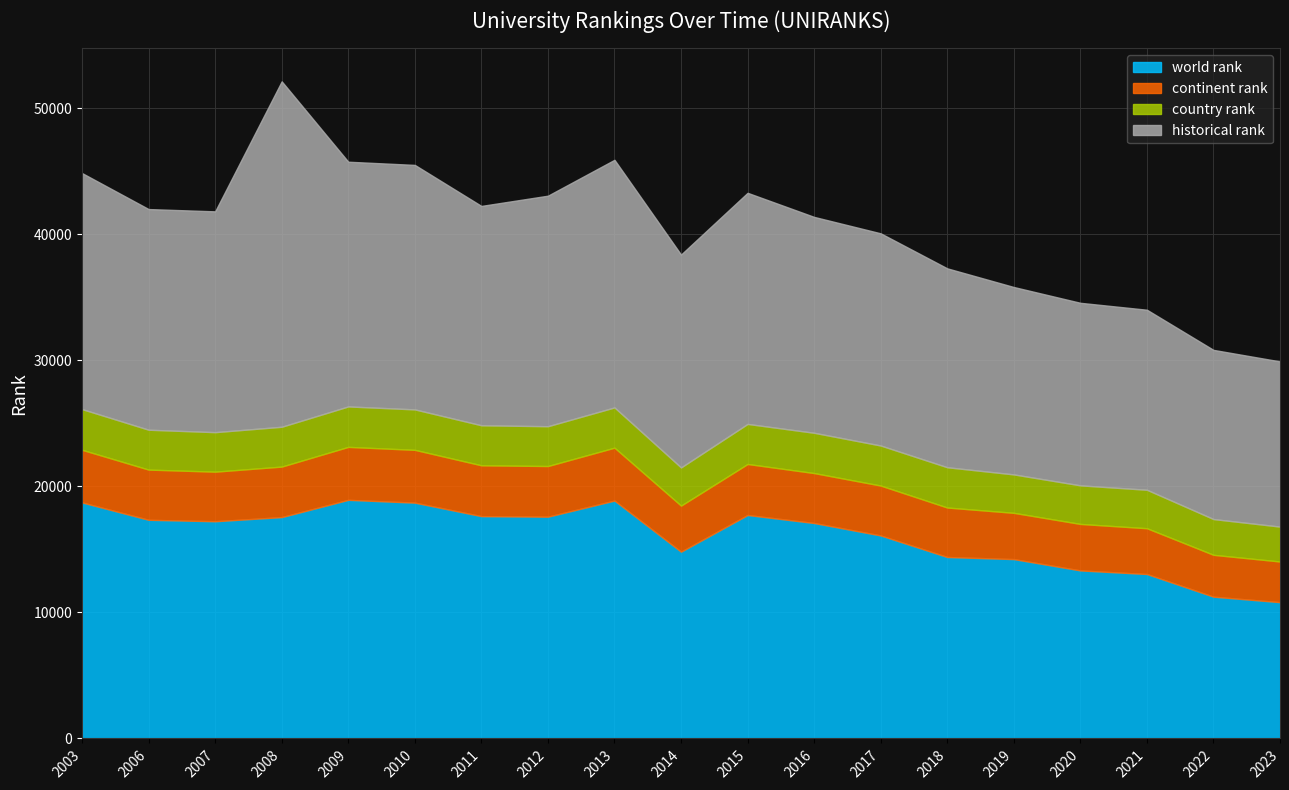

At which category is the sum across all series the highest?

2008